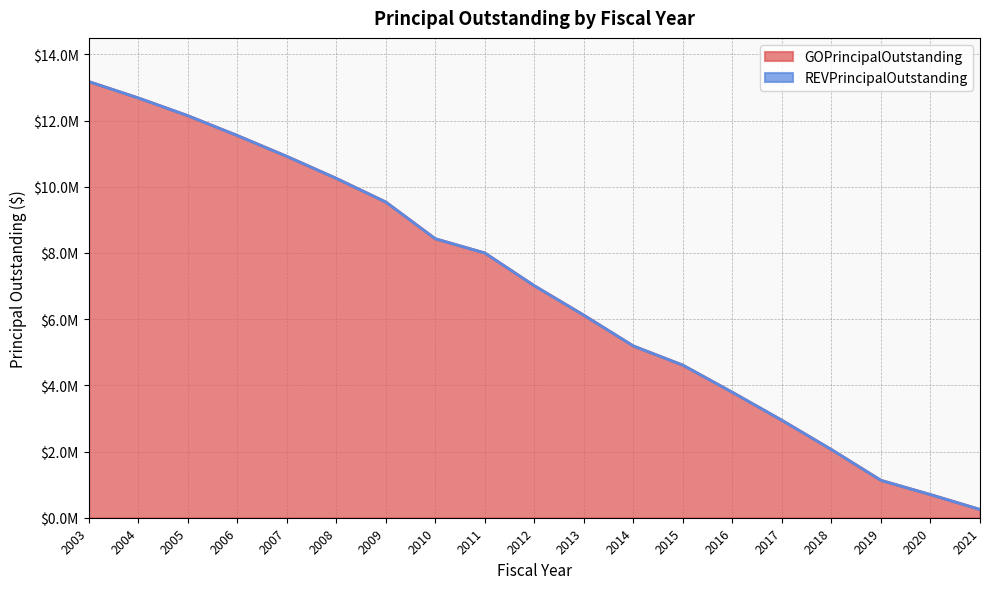

Which has a higher value, 2019 or 2017?

2017